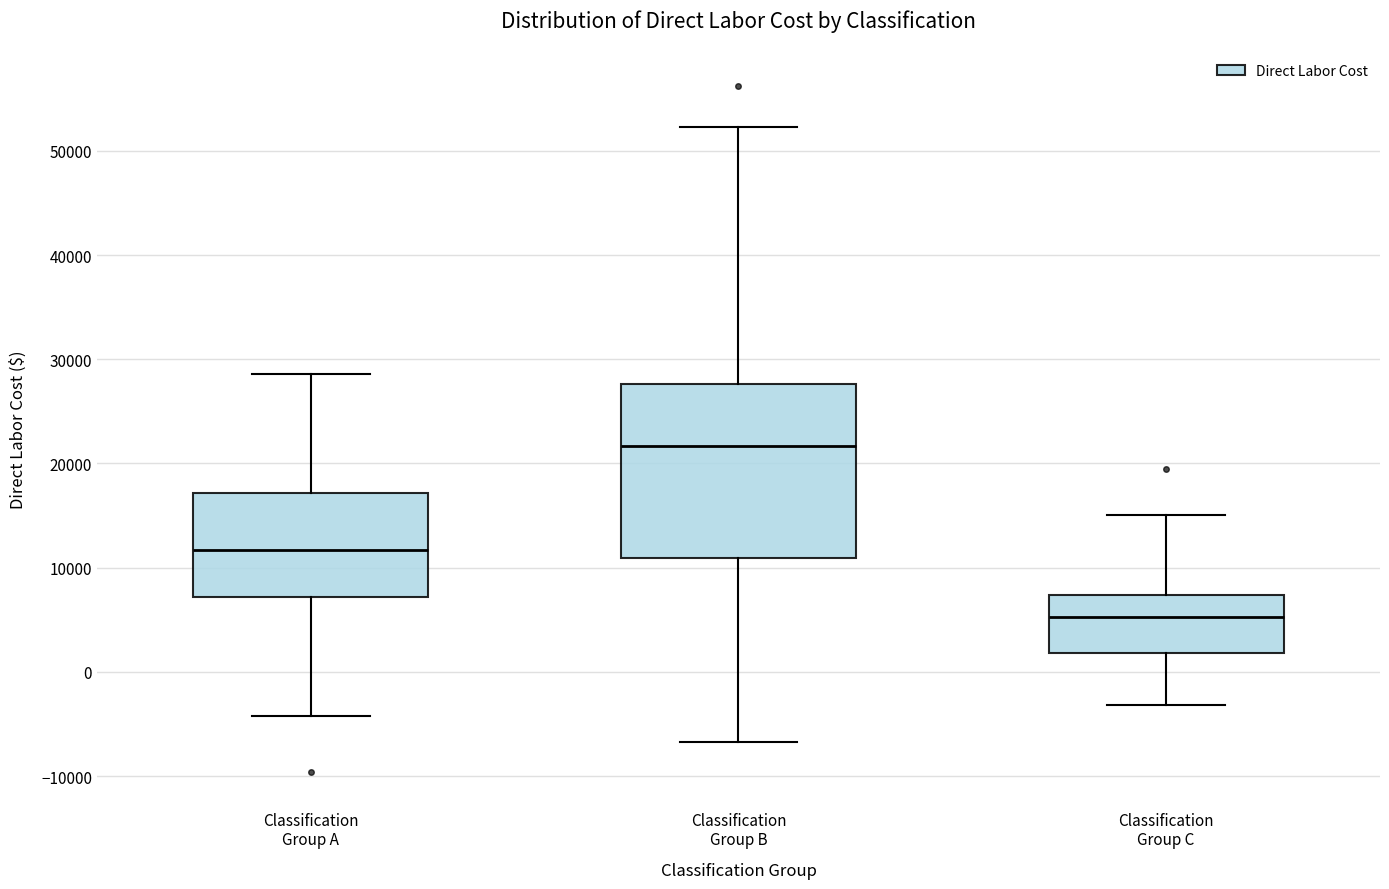

Reading left to right, transcribe this box plot: for each box, give where its median line is, the range the box spans, and where its two whiskers end, as read against the y-axis. The values are not printed on the chart, so give them approximately, as read against the axis.

Classification Group A: median 12000, box 7000 to 17000, whiskers -4000 to 29000
Classification Group B: median 22000, box 11000 to 28000, whiskers -7000 to 52000
Classification Group C: median 5000, box 2000 to 7000, whiskers -3000 to 15000